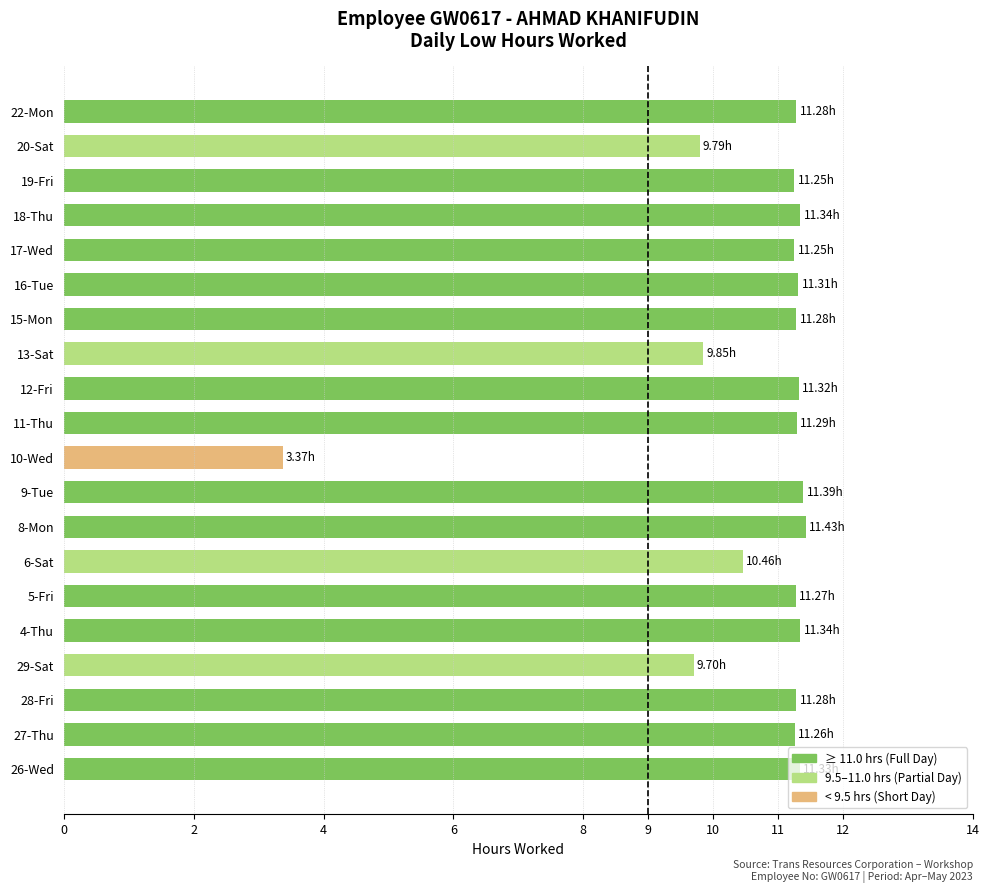

What is the difference between the maximum and second lowest values?

1.7